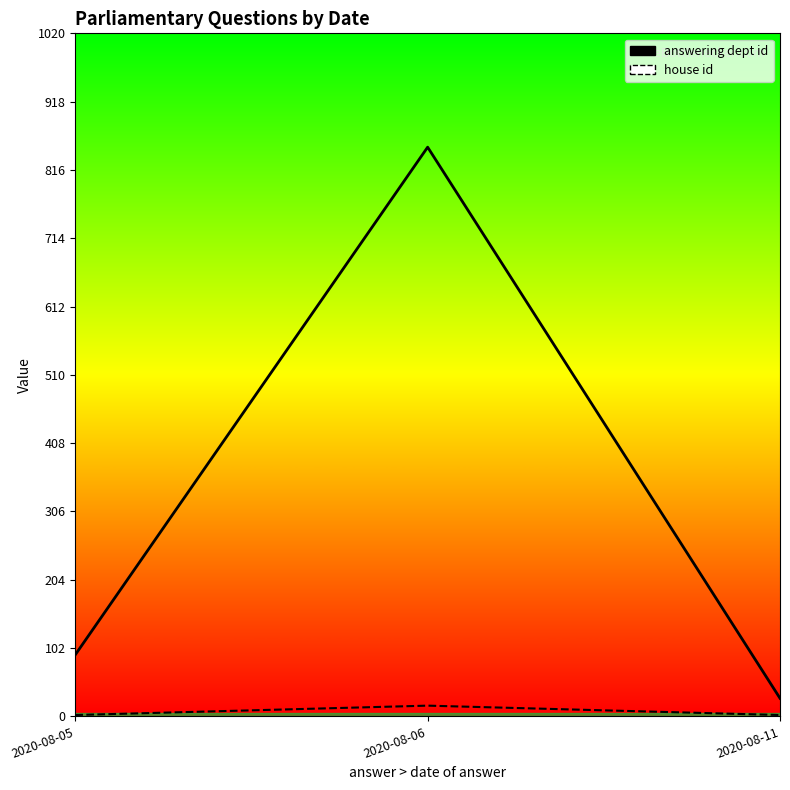

At how many categories does at least one series exceed 328?

1